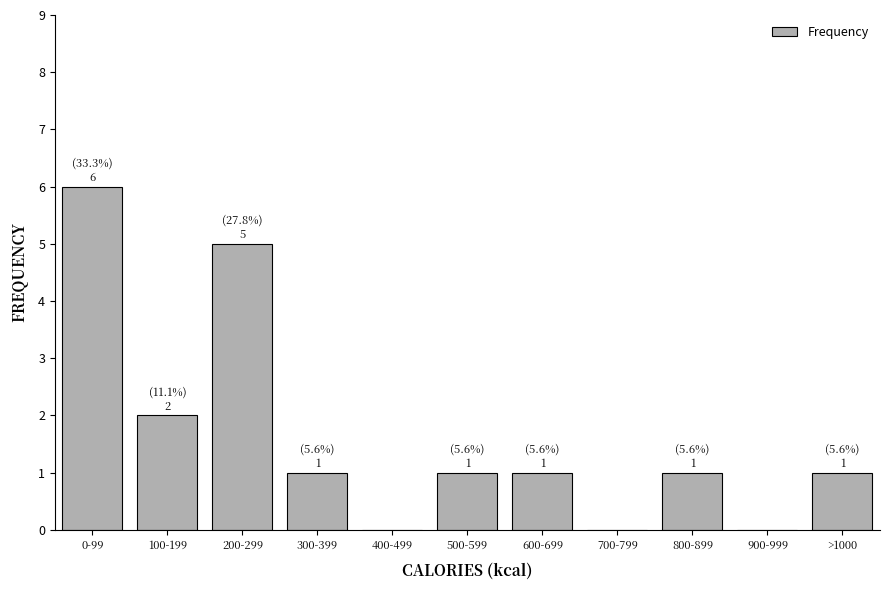

Reading left to right, extract all data points from this chart.

0-99=6	100-199=2	200-299=5	300-399=1	400-499=0	500-599=1	600-699=1	700-799=0	800-899=1	900-999=0	>1000=1